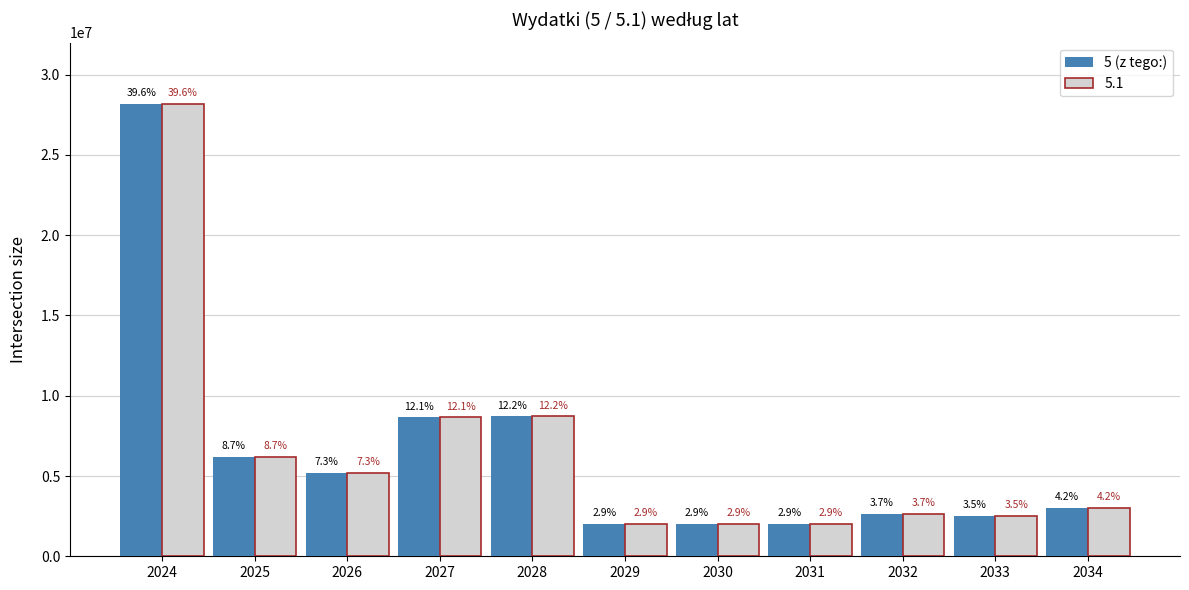

Reading left to right, extract all data points from this chart.

28181020.0	6190561.4	5196957.9	8647682.9	8721497.9	2040937.9	2040937.9	2040937.9	2643831.1	2500000.0	3000000.0